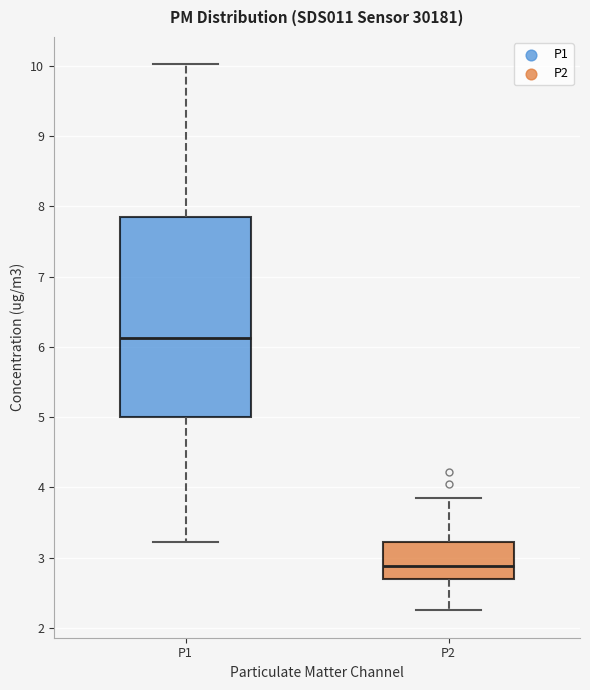

Reading left to right, transcribe this box plot: for each box, give where its median line is, the range the box spans, and where its two whiskers end, as read against the y-axis. The values are not printed on the chart, so give them approximately, as read against the axis.

P1: median 6.1, box 5.0 to 7.9, whiskers 3.2 to 10.0
P2: median 2.9, box 2.7 to 3.2, whiskers 2.3 to 3.9